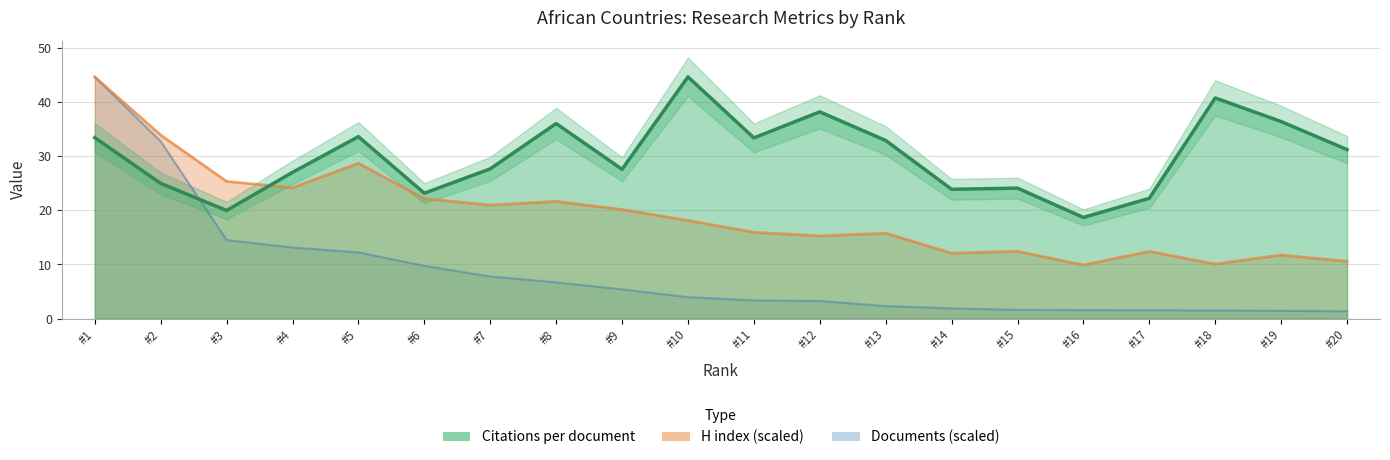

True or false: H index and Documents intersect in this chart.

False